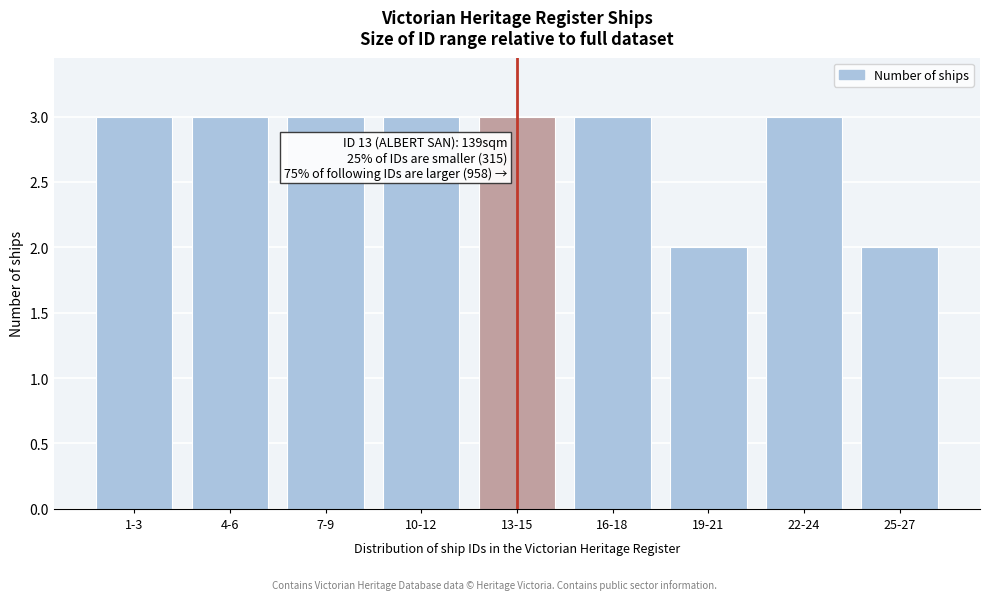

Reading right to left, list all the values displayed in this chart.

2	3	2	3	3	3	3	3	3